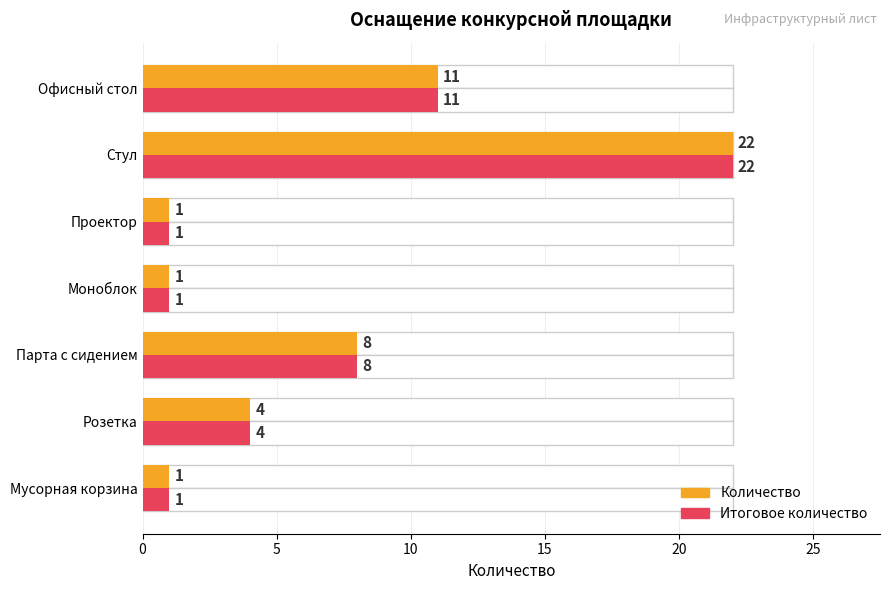

Reading left to right, what are all the values shown in this chart?

Количество: 11	22	1	1	8	4	1
Итоговое количество: 11	22	1	1	8	4	1